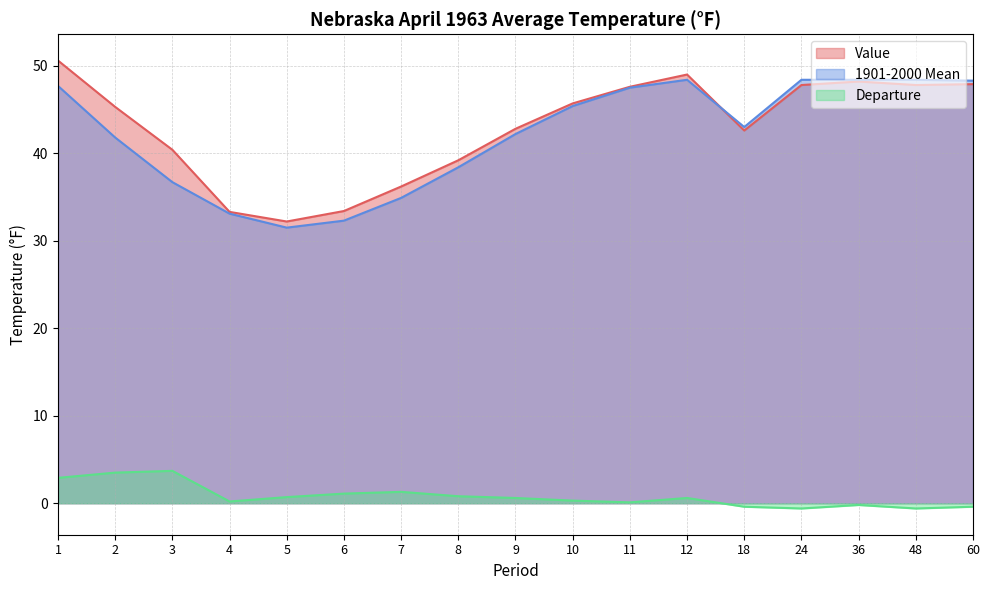

True or false: 1901-2000 Mean and Departure intersect in this chart.

False